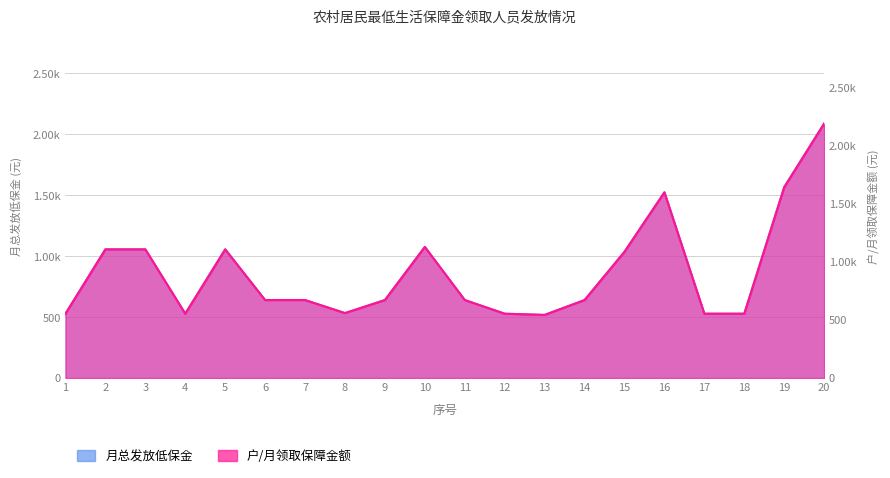

Reading left to right, what are all the values shown in this chart?

月总发放低保金: 1=528.0	2=1056.0	3=1056.0	4=528.0	5=1056.0	6=640.0	7=640.0	8=533.0	9=640.0	10=1076.0	11=640.0	12=528.0	13=518.0	14=640.0	15=1036.0	16=1524.0	17=528.0	18=528.0	19=1566.0	20=2088.0
户/月领取保障金额: 1=554.4	2=1108.8	3=1108.8	4=554.4	5=1108.8	6=672.0	7=672.0	8=559.6	9=672.0	10=1129.8	11=672.0	12=554.4	13=543.9	14=672.0	15=1087.8	16=1600.2	17=554.4	18=554.4	19=1644.3	20=2192.4